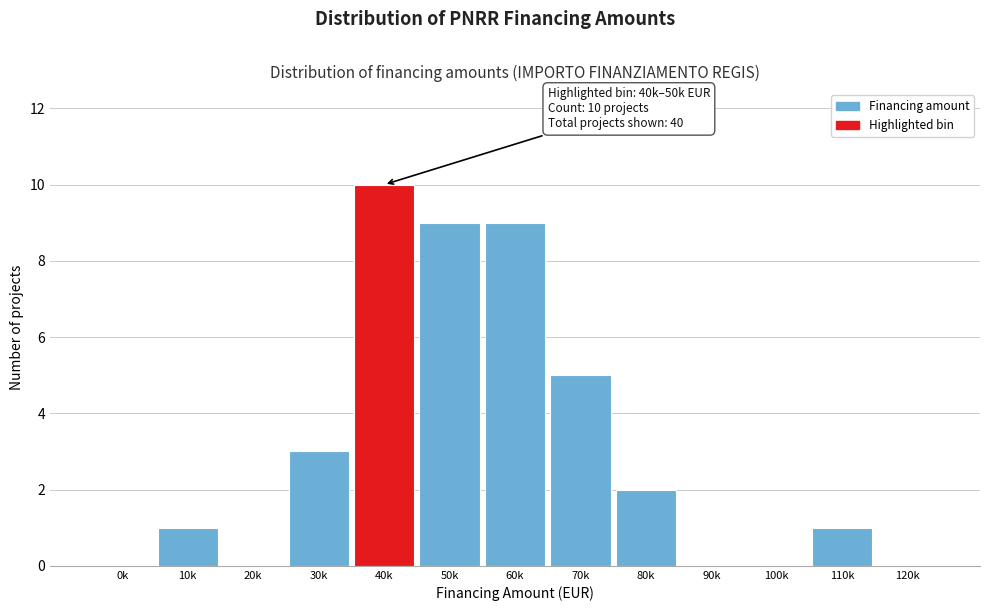

Reading left to right, what are all the values shown in this chart?

0k=0	10k=1	20k=0	30k=3	40k=10	50k=9	60k=9	70k=5	80k=2	90k=0	100k=0	110k=1	120k=0